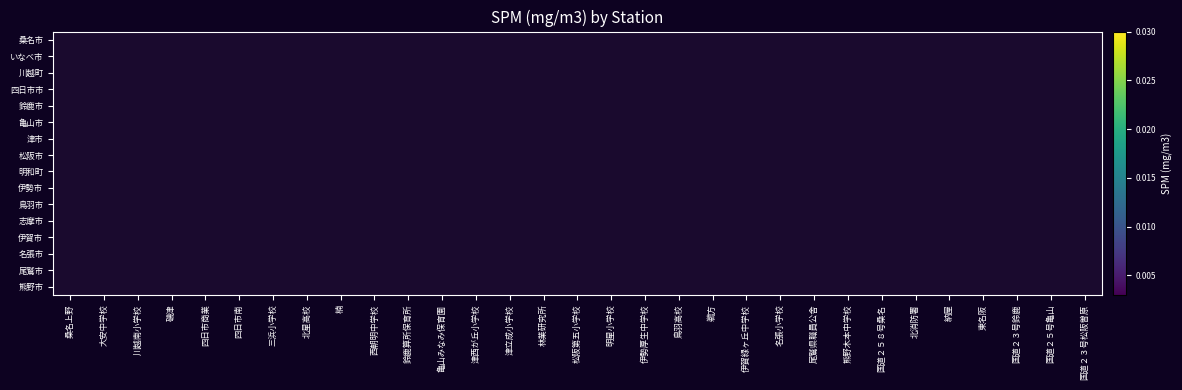

Between 納屋 and 四日市南, which is larger?

四日市南